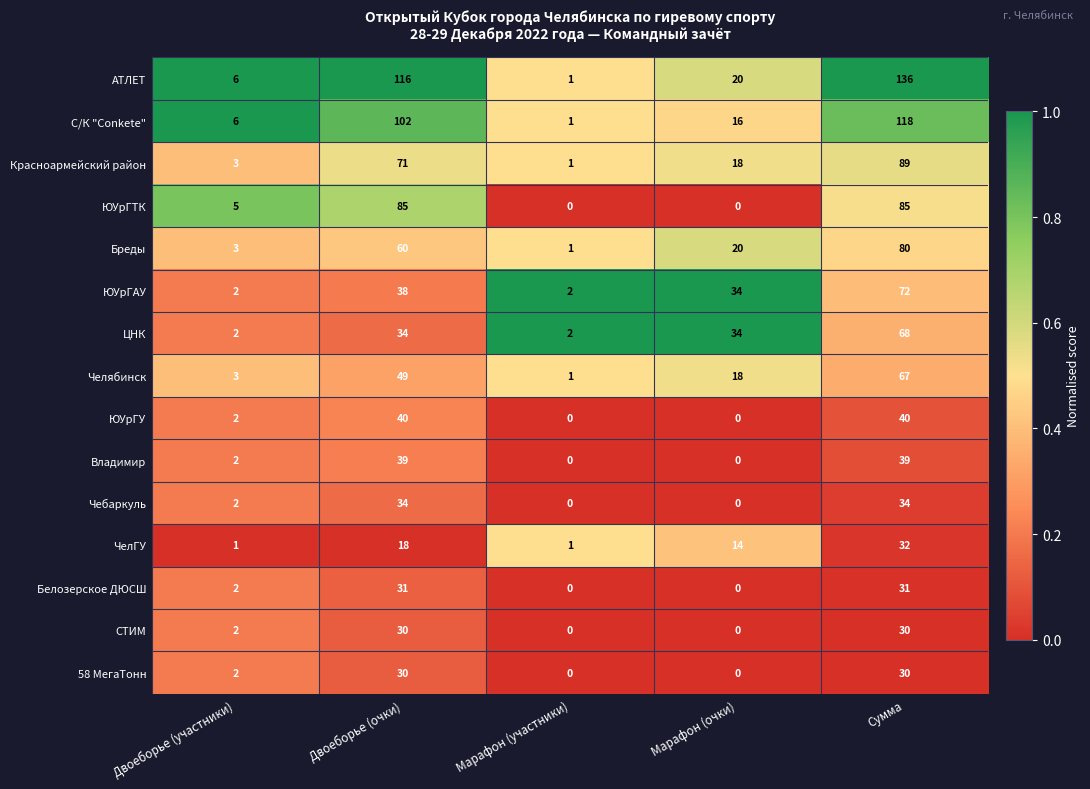

Where does the ЮУрГАУ series first go above 34?

Двоеборье (очки)